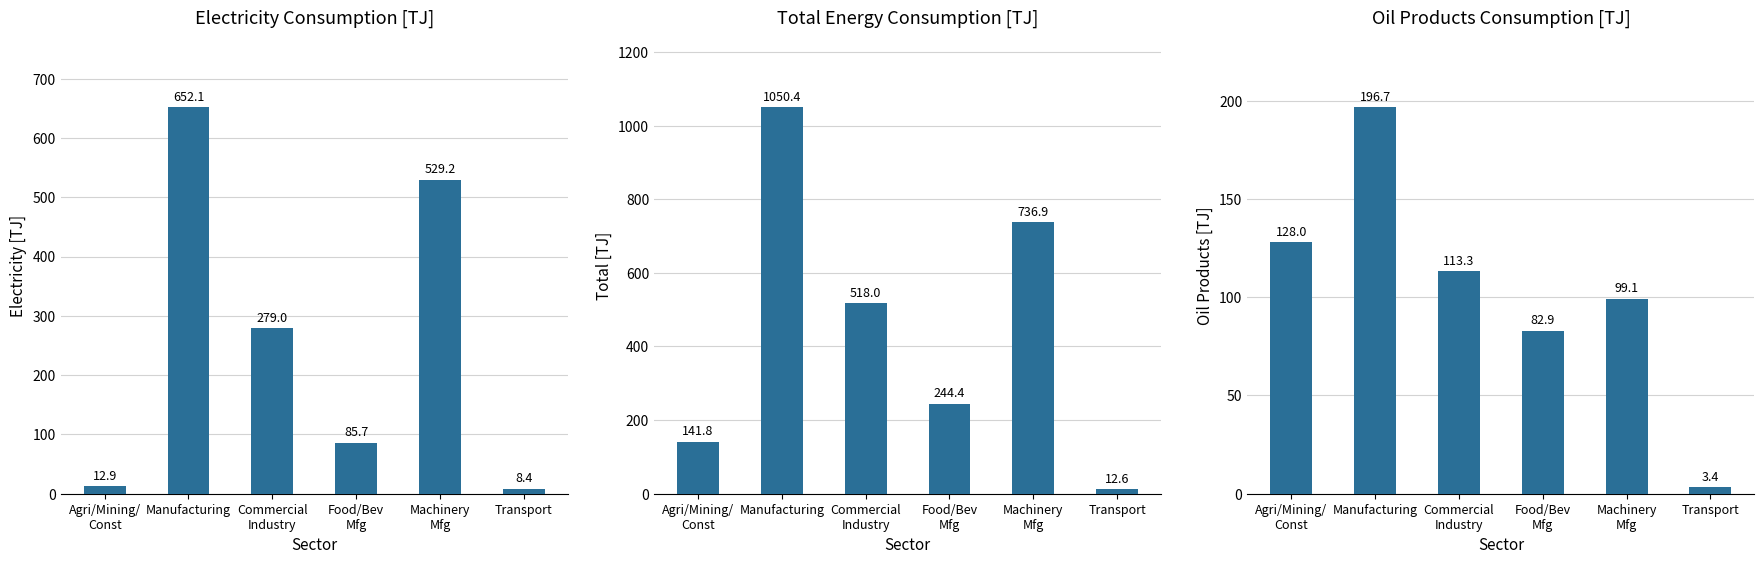

What is the label of the 1st bar from the right?

Transport